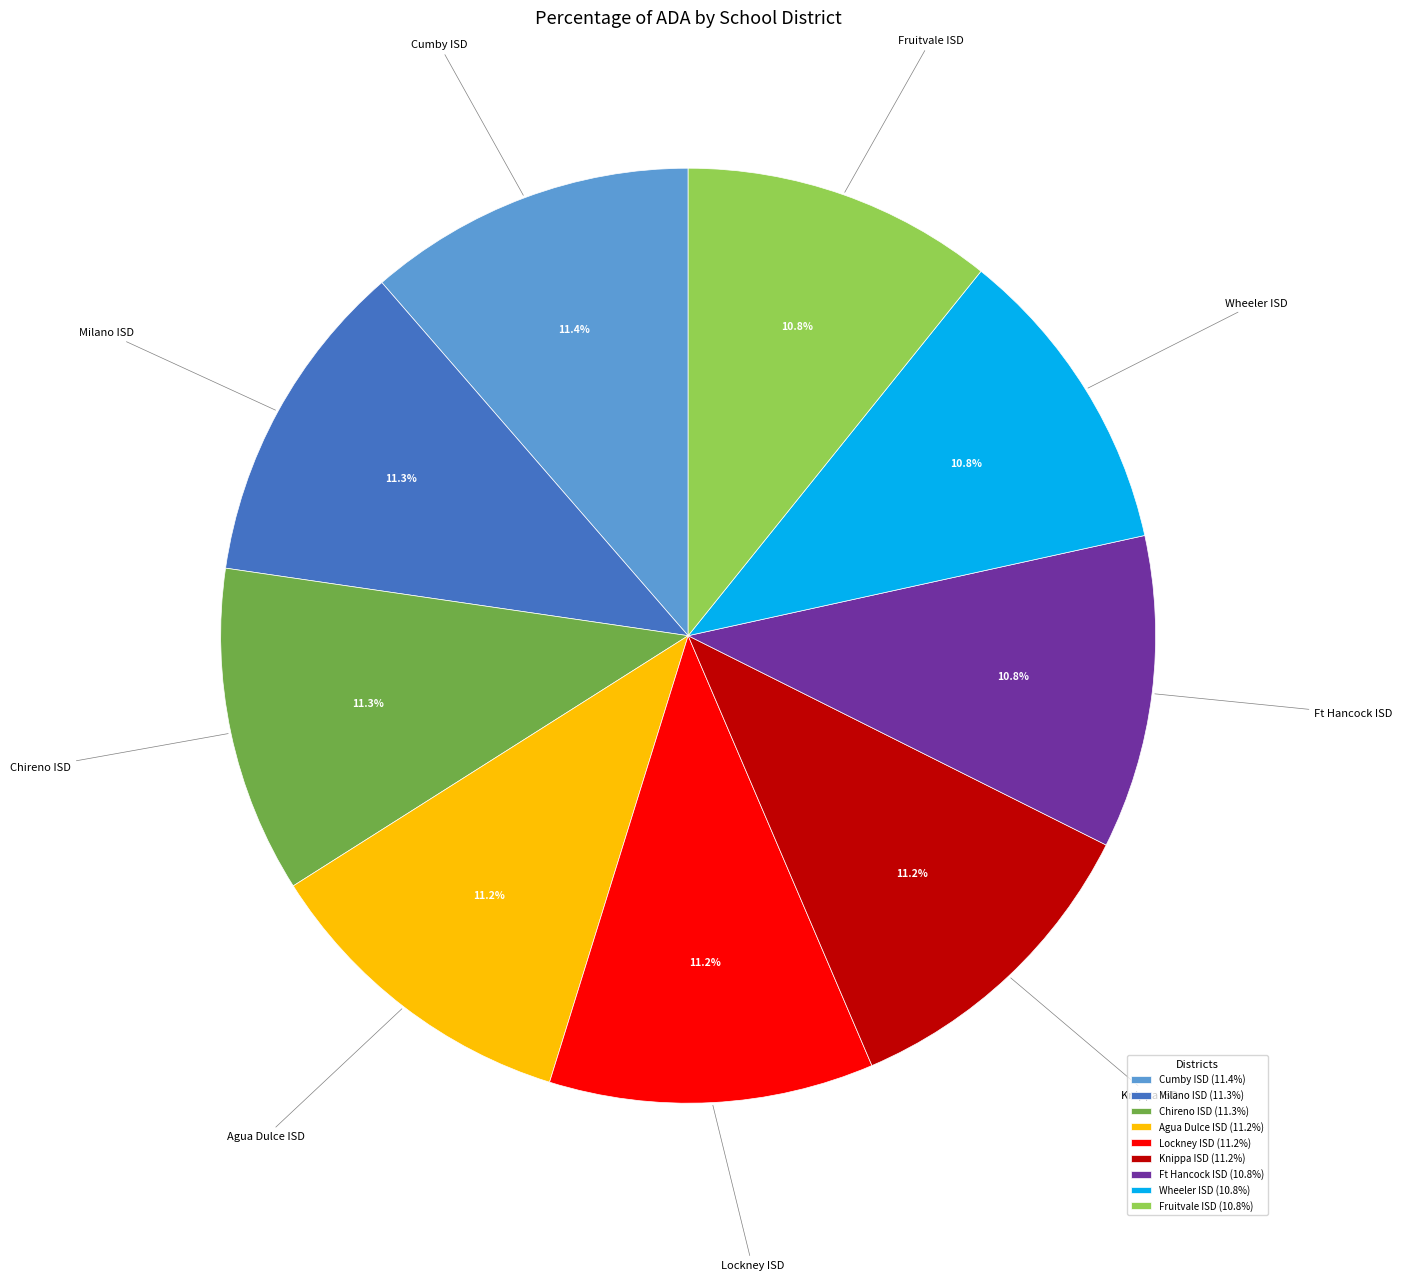

Combined, what portion of the pie is Milano ISD and Agua Dulce ISD?

22.5%